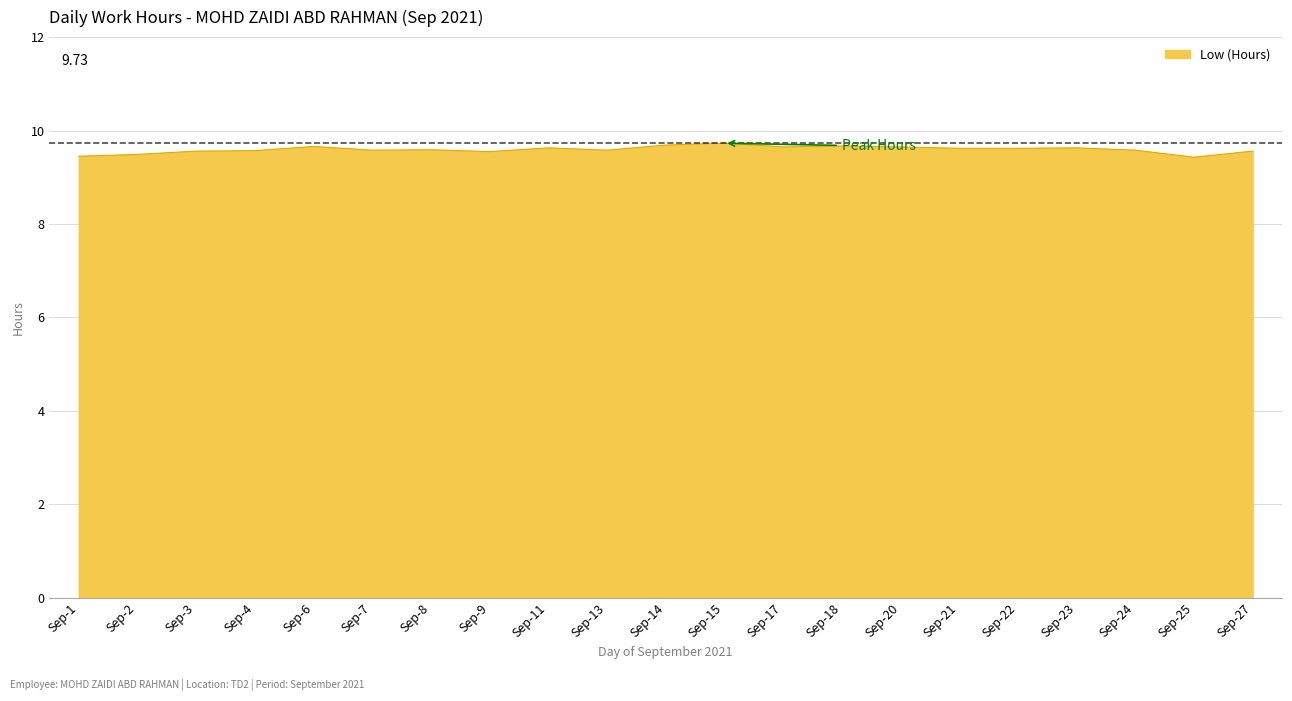

What is the average value?

9.6